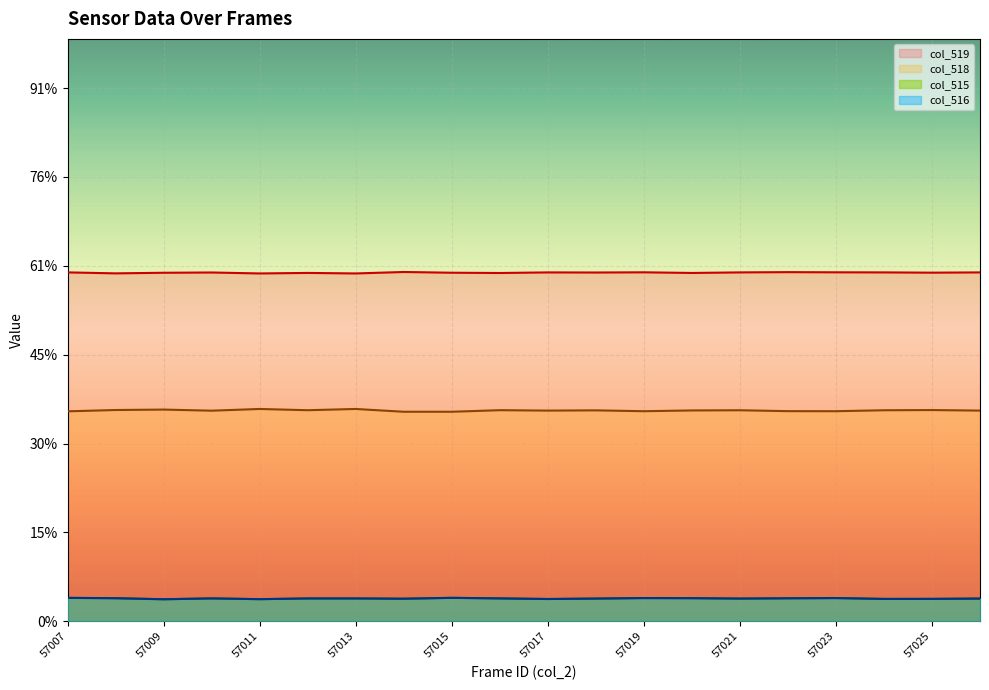

The col_516 series shows 2527 at 57025. True or false?

True